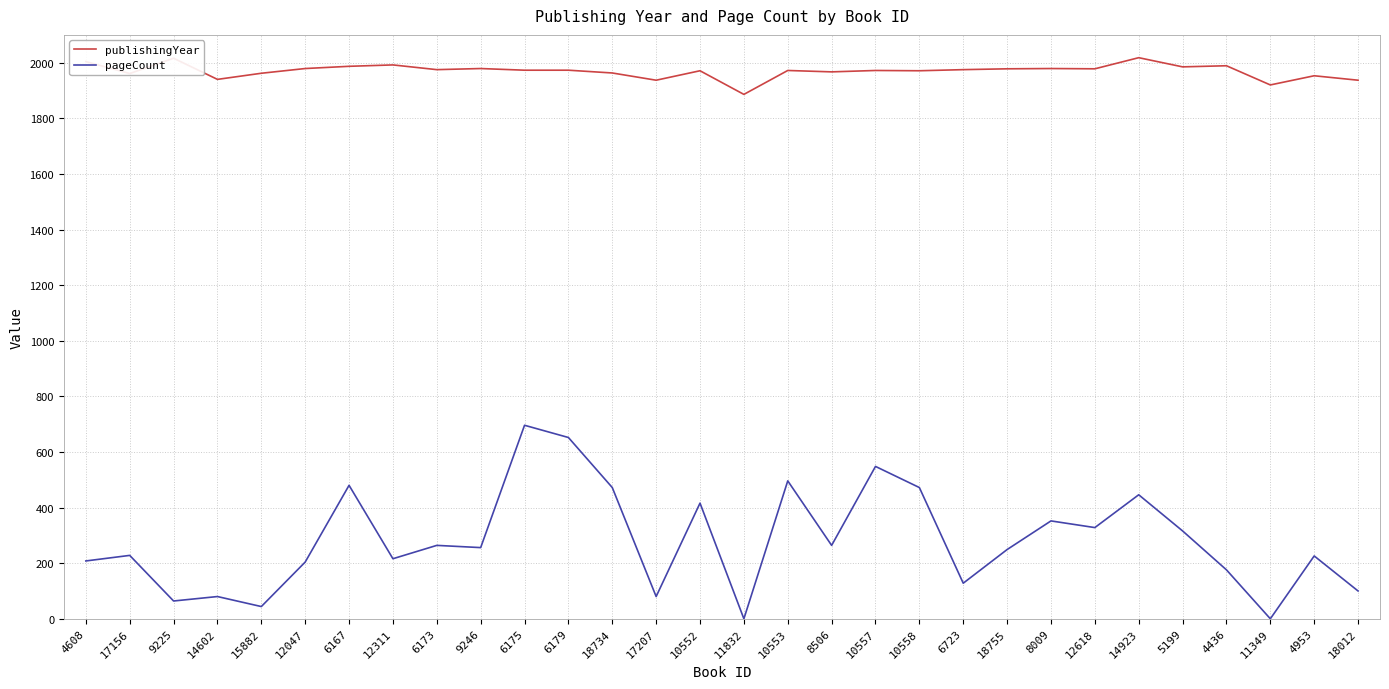

How many categories are shown in the chart?

30